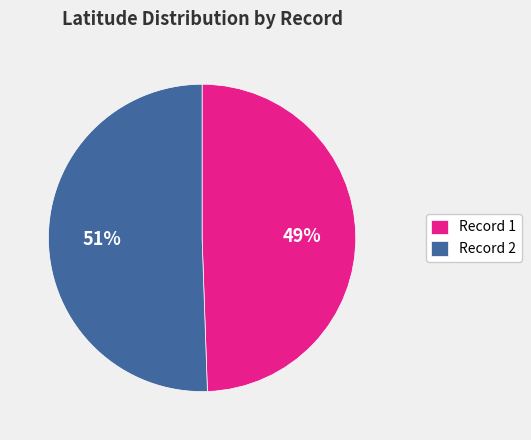

Combined, do Record 2 and Record 1 account for over 50%?

Yes